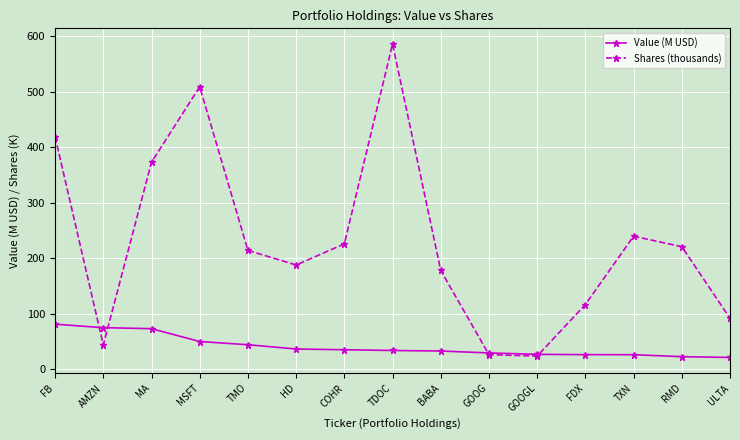

The value of Shares (thousands) at GOOGL is 24.0. True or false?

True